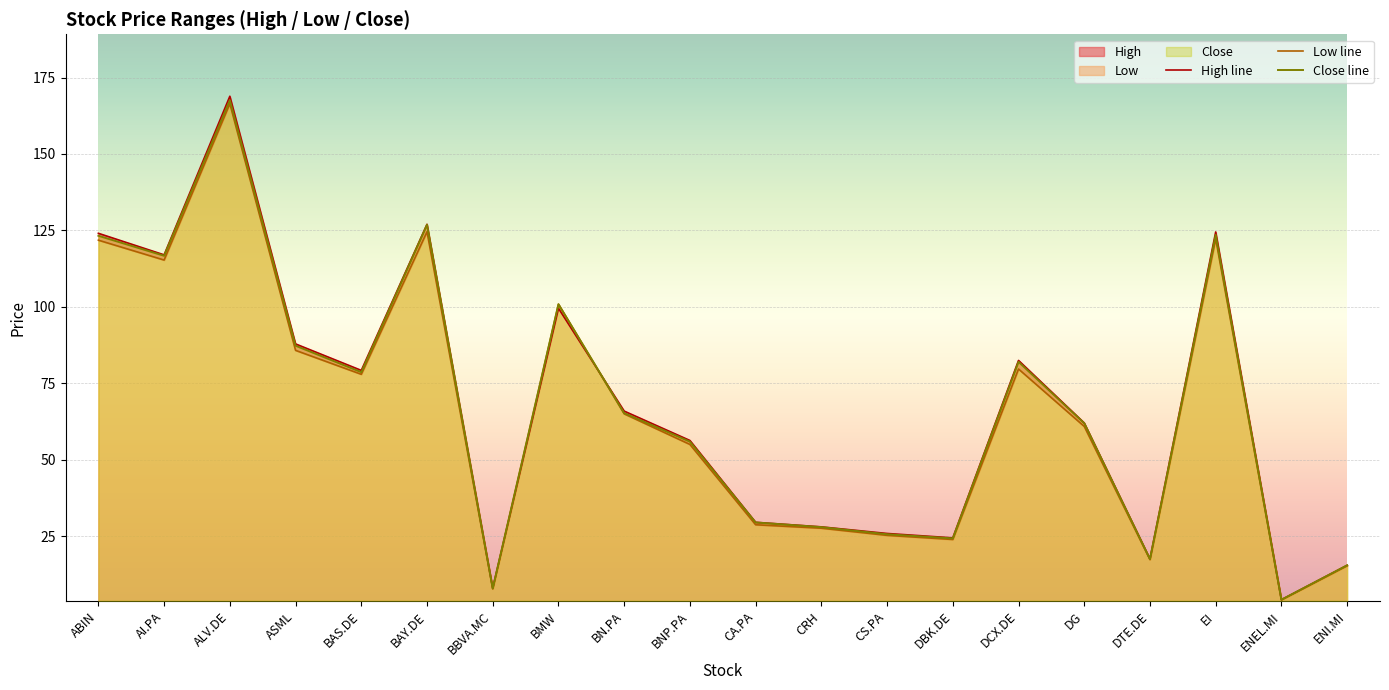

How many data points in Close line are less than 65?

10